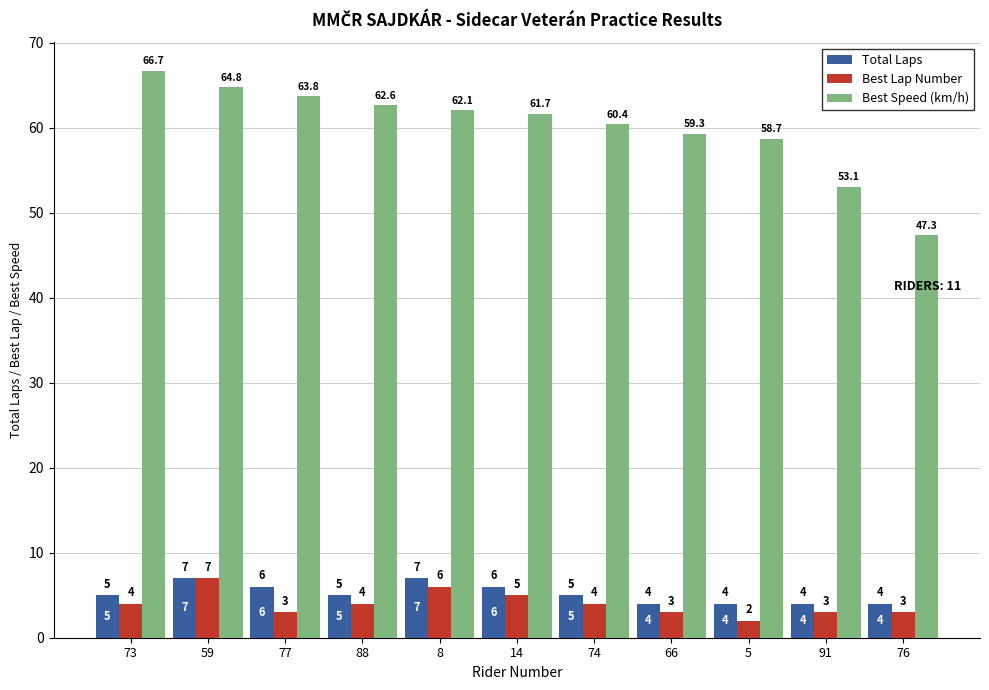

What is the difference between the second highest and minimum values in the Best Speed (km/h) series?

17.5